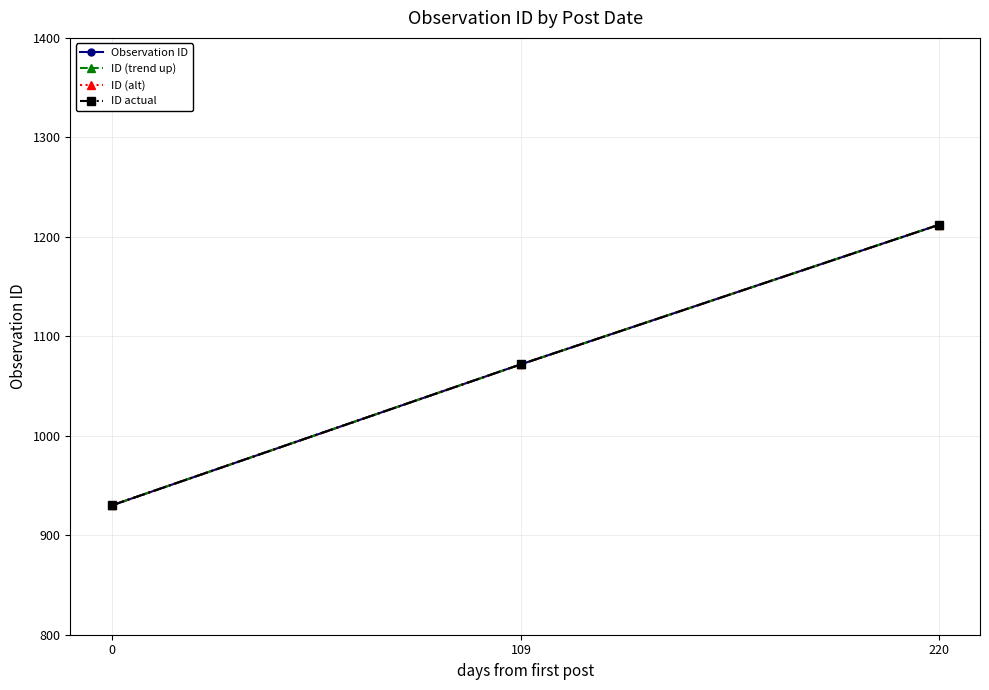

What is the total value across all series at 0?

3720